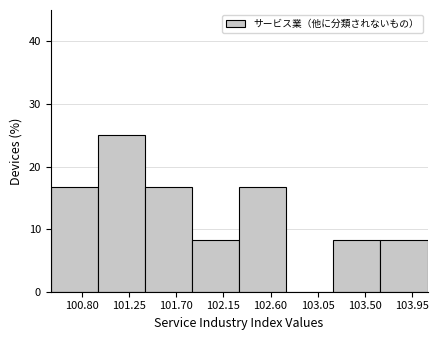

Reading left to right, transcribe this chart: for each bar, give the range it covers on the x-axis and its height. The values are not printed on the chart, so give them approximately, as read against the axis.

100.50 to 100.95: 17
100.95 to 101.40: 25
101.40 to 101.85: 17
101.85 to 102.30: 8
102.30 to 102.75: 17
102.75 to 103.20: 0
103.20 to 103.65: 8
103.65 to 104.10: 8